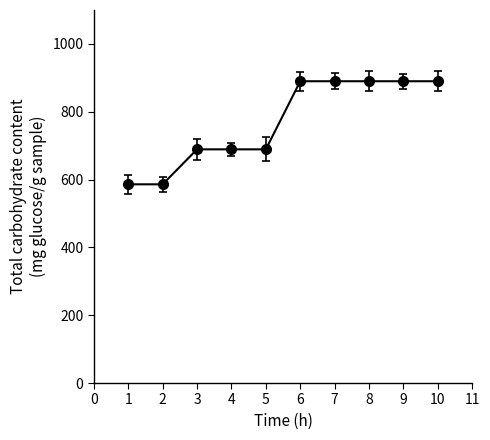

What is the average value?

768.9